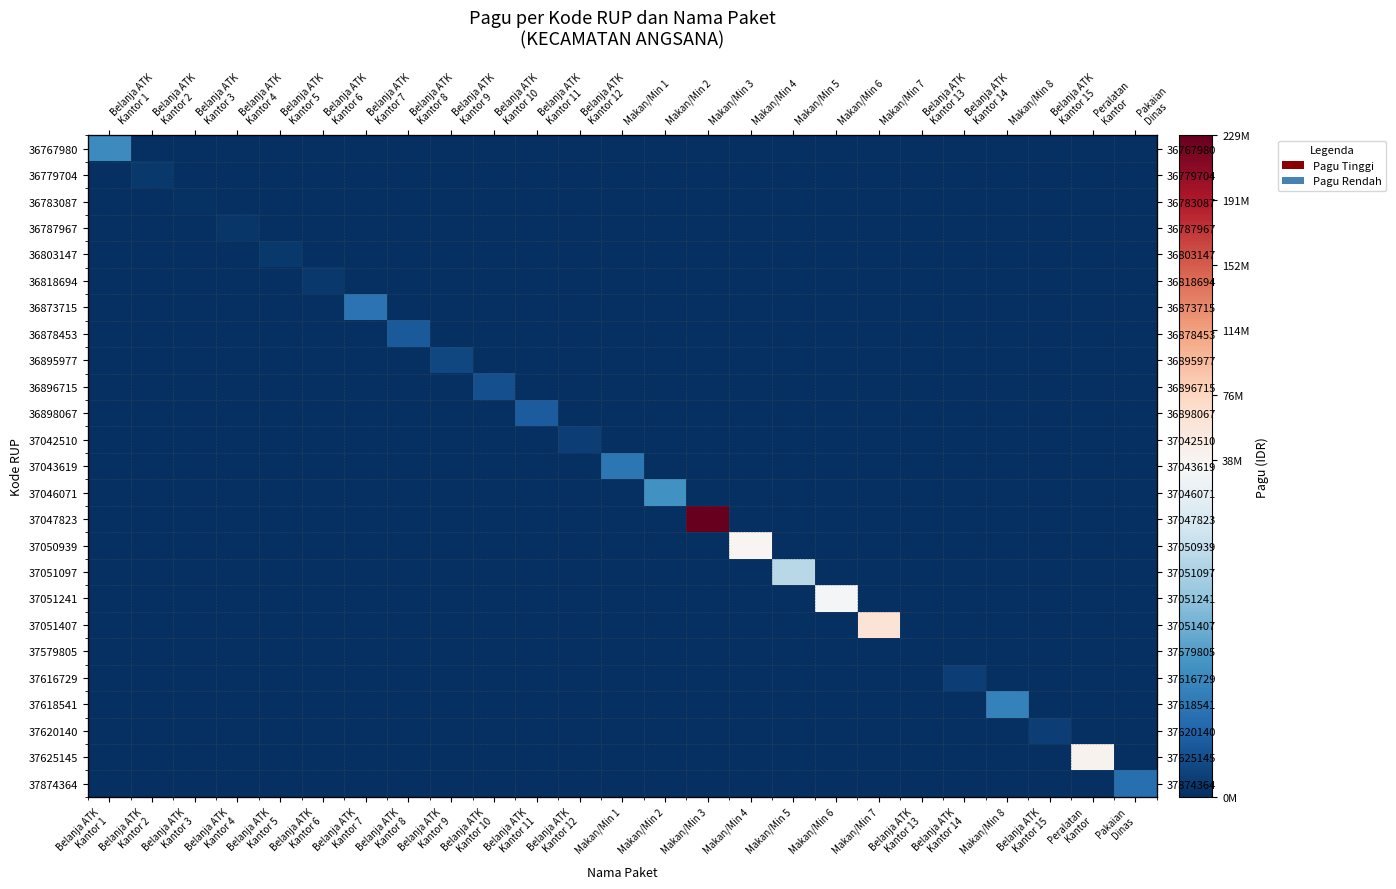

At Makan/Min 4, list the series in order from largest to smallest.

37050939, 36767980, 36779704, 36783087, 36787967, 36803147, 36818694, 36873715, 36878453, 36895977, 36896715, 36898067, 37042510, 37043619, 37046071, 37047823, 37051097, 37051241, 37051407, 37579805, 37616729, 37618541, 37620140, 37625145, 37874364